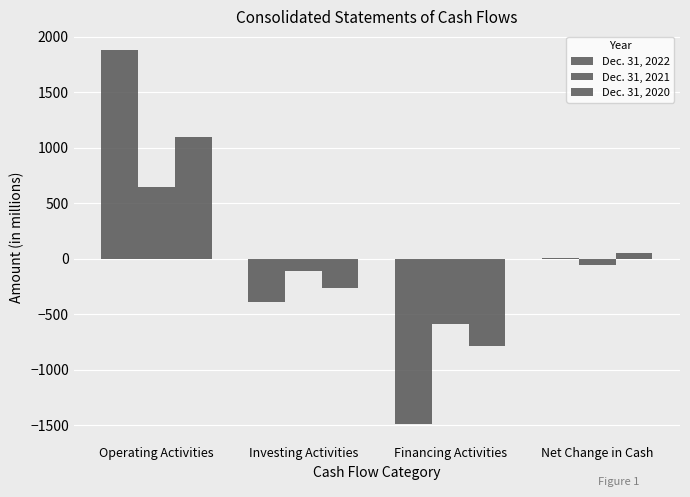

Are the bars horizontal?

No